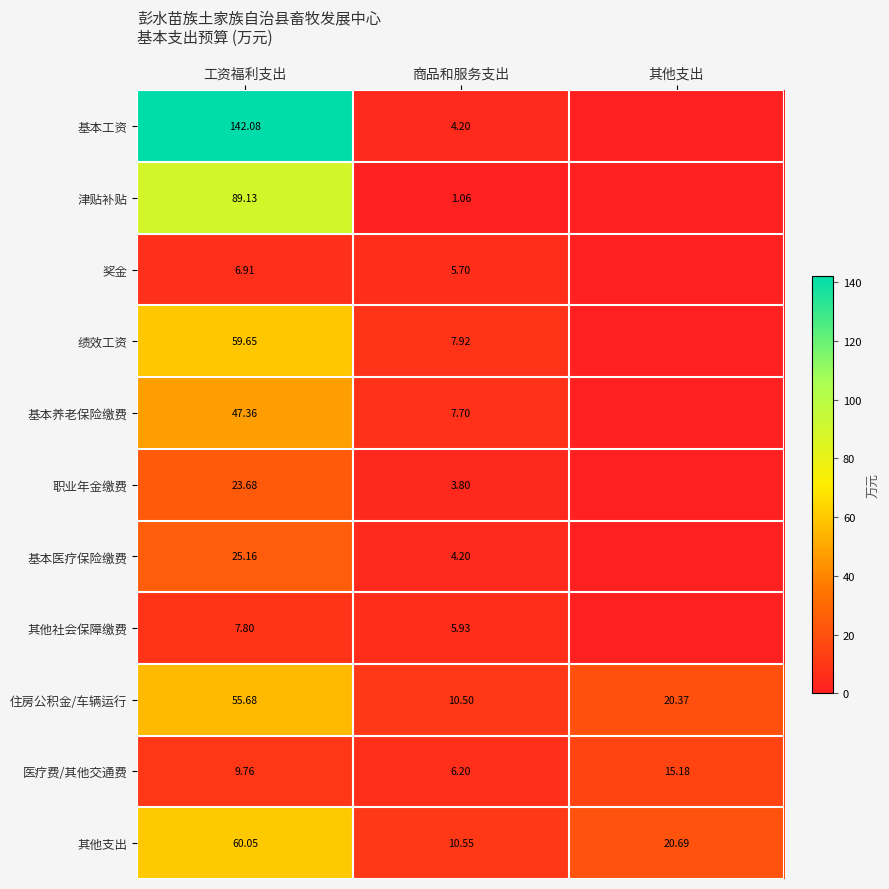

At which label is 其他支出 closest to 35?

其他支出